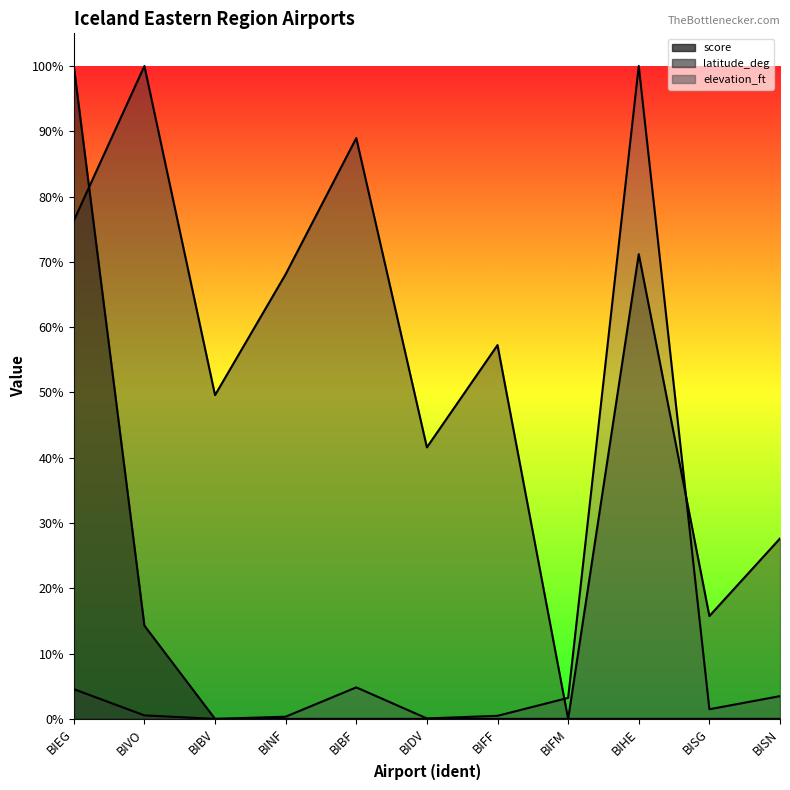

Reading left to right, what are all the values shown in this chart?

latitude_deg: 0.8	1.0	0.5	0.7	0.9	0.4	0.6	0.0	0.7	0.2	0.3
elevation_ft: 0.0	0.0	0.0	0.0	0.0	0.0	0.0	0.0	1.0	0.0	0.0
score: 1.0	0.1	0.0	0.0	0.0	0.0	0.0	0.0	0.0	0.0	0.0